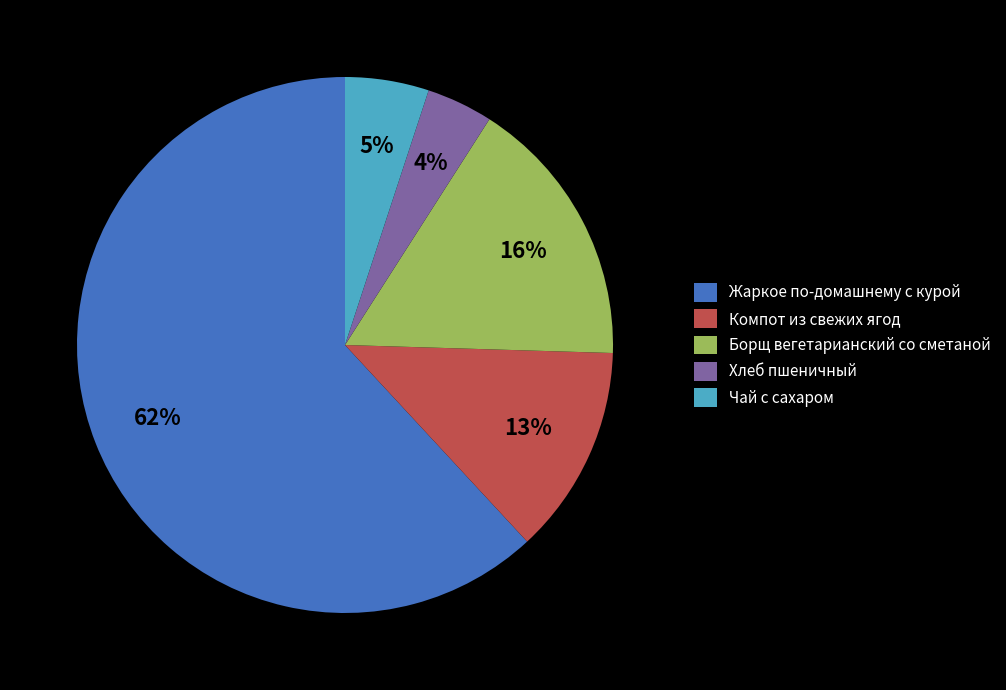

Which category accounts for the majority?

Жаркое по-домашнему с курой